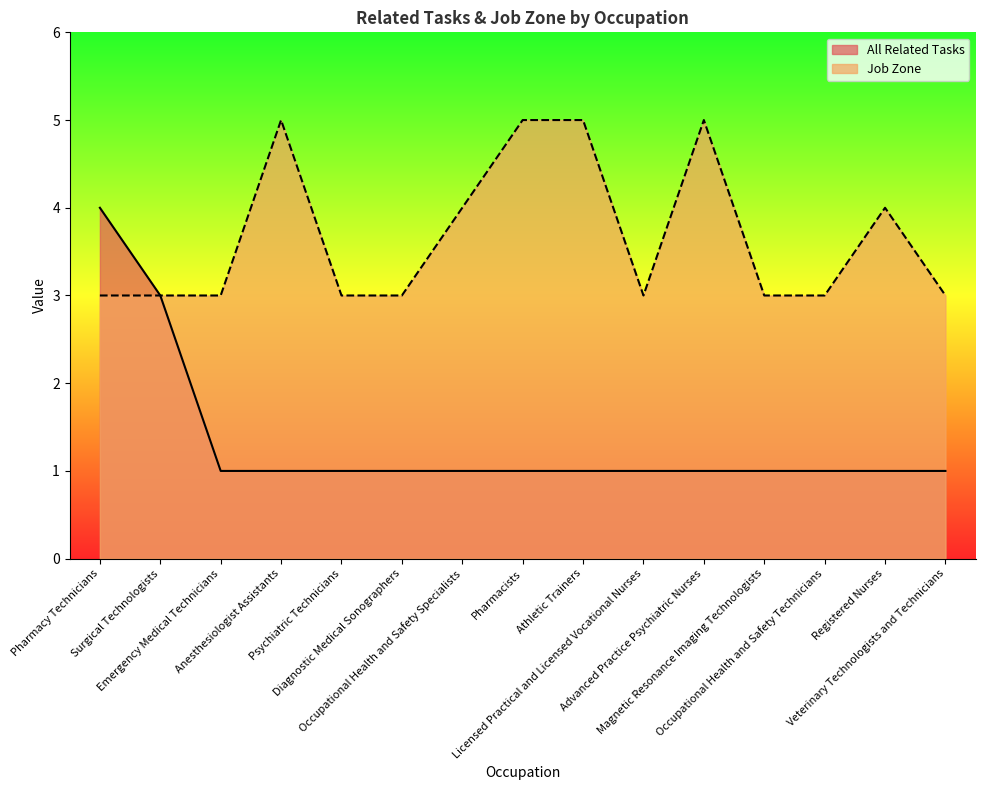

Does the chart have visible grid lines?

No